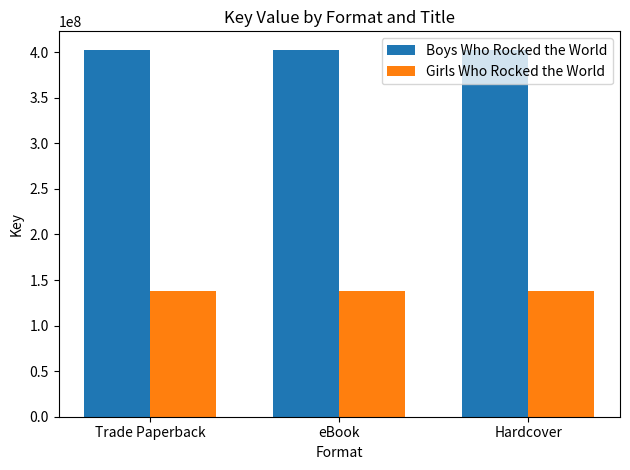

What is the spread (max minus min) of values at Trade Paperback?

264467193